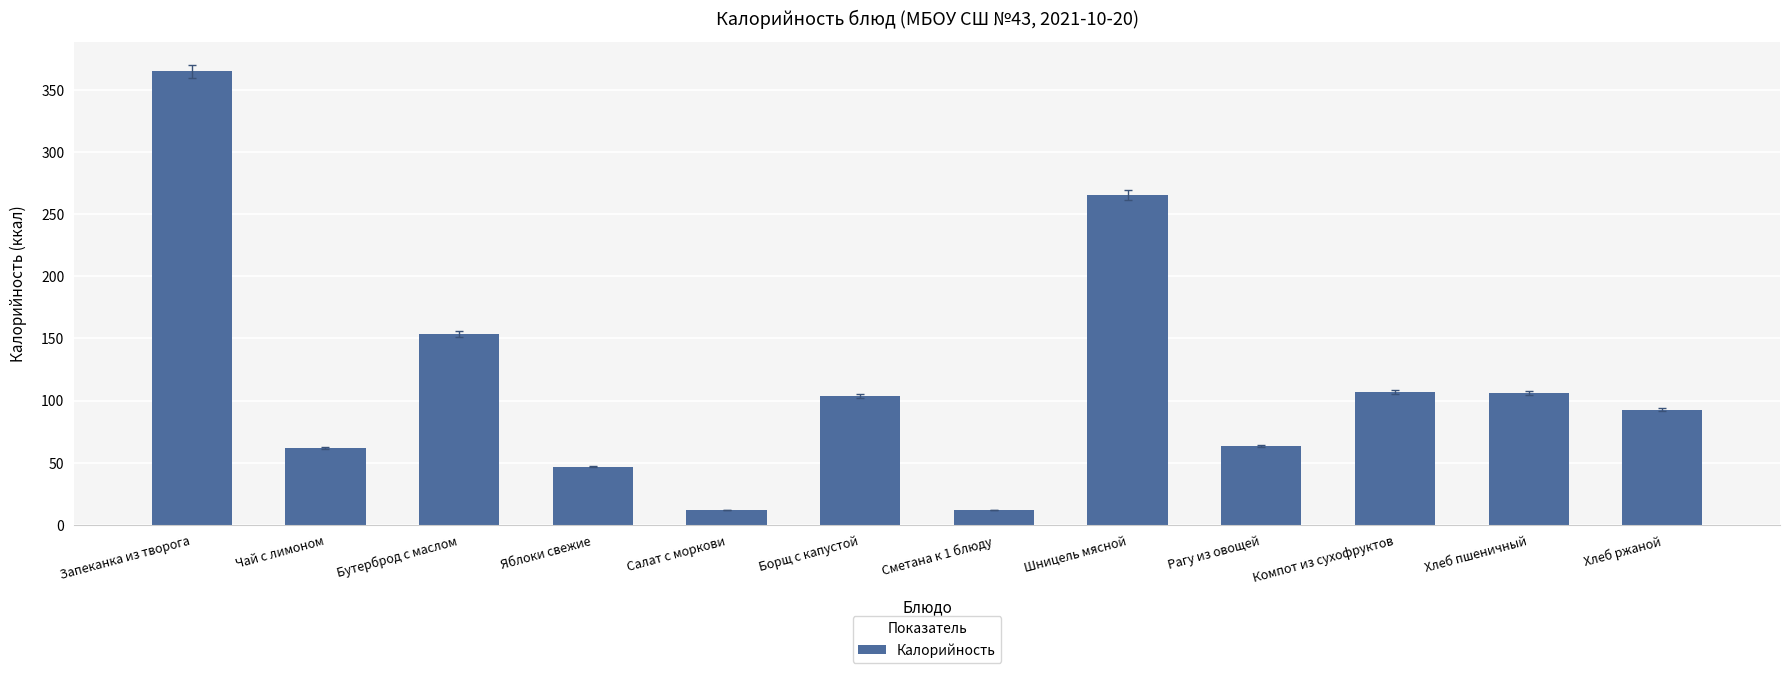

True or false: the data shows 38.3 at Чай с лимоном.

False